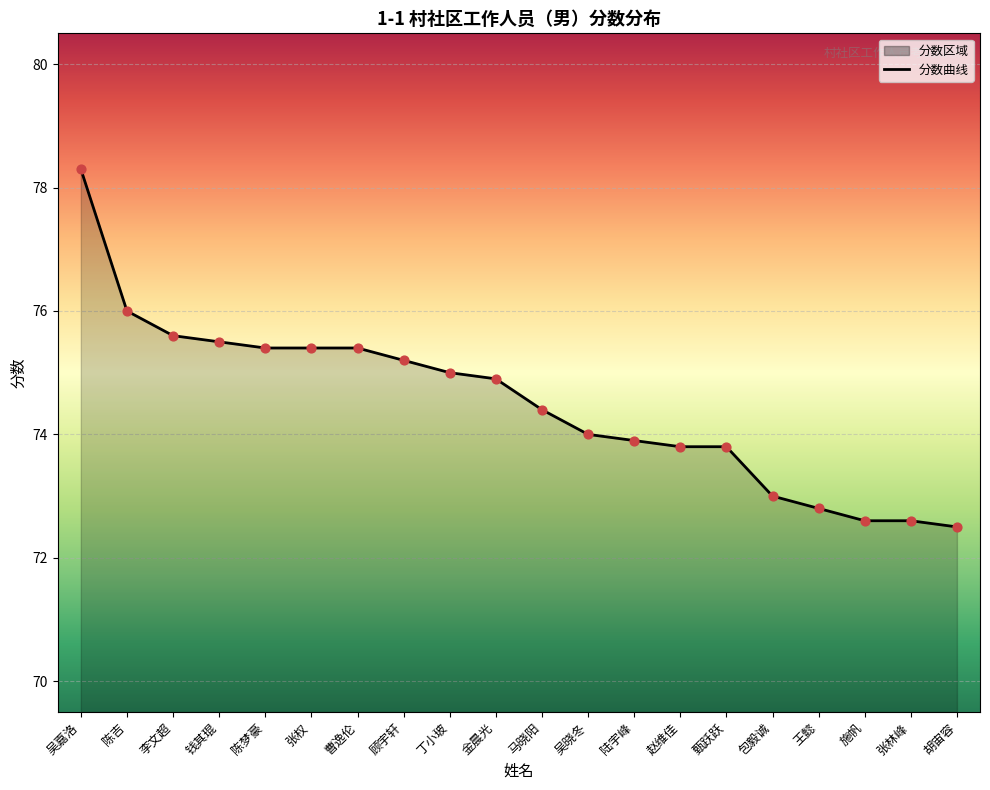

Which has a higher value, 包毅诚 or 吴嘉洛?

吴嘉洛